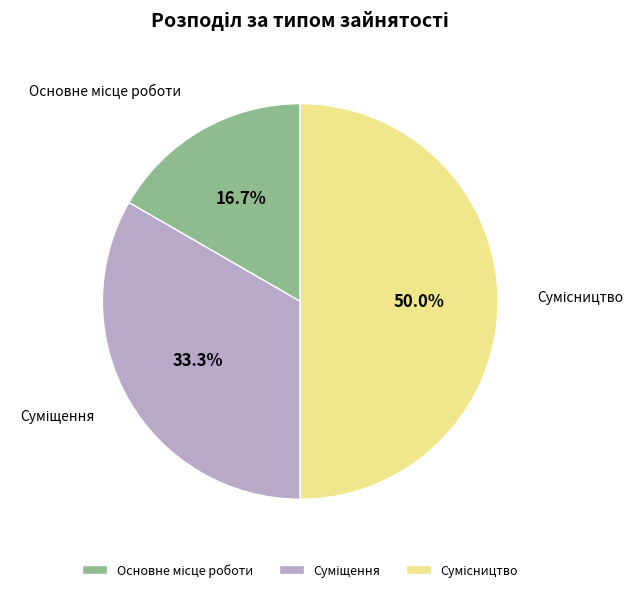

How many slices are in this pie chart?

3